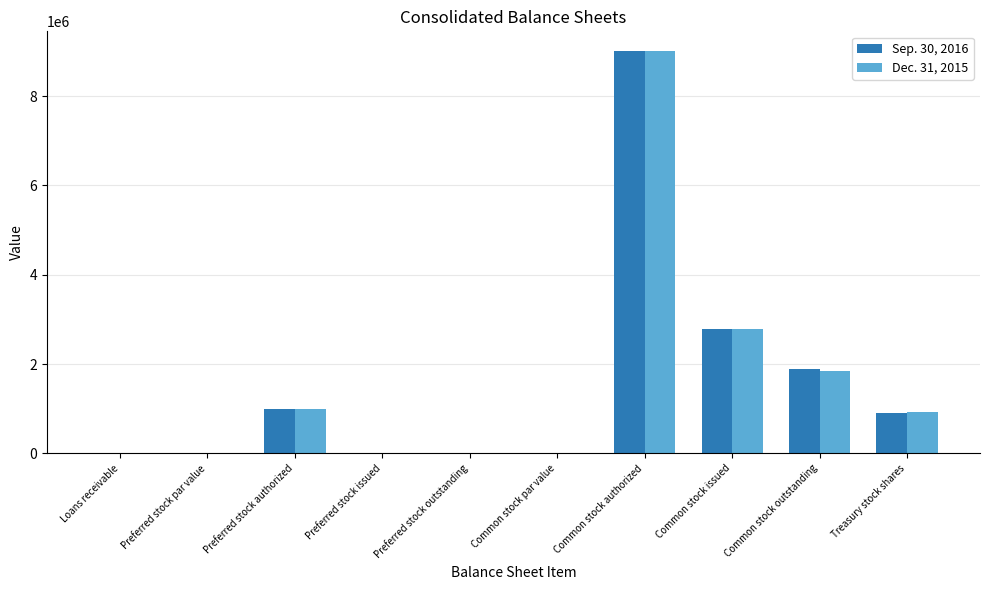

What is the total value across all series at Preferred stock authorized?

2000000.0